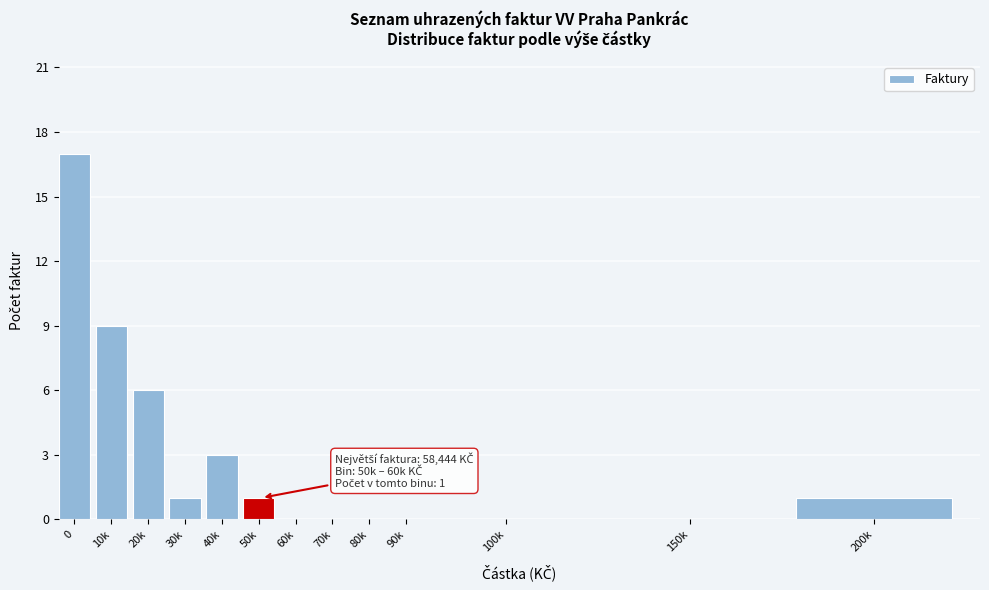

Reading left to right, list all the values displayed in this chart.

0=17	10k=9	20k=6	30k=1	40k=3	50k=1	60k=0	70k=0	80k=0	90k=0	100k=0	150k=0	200k=1